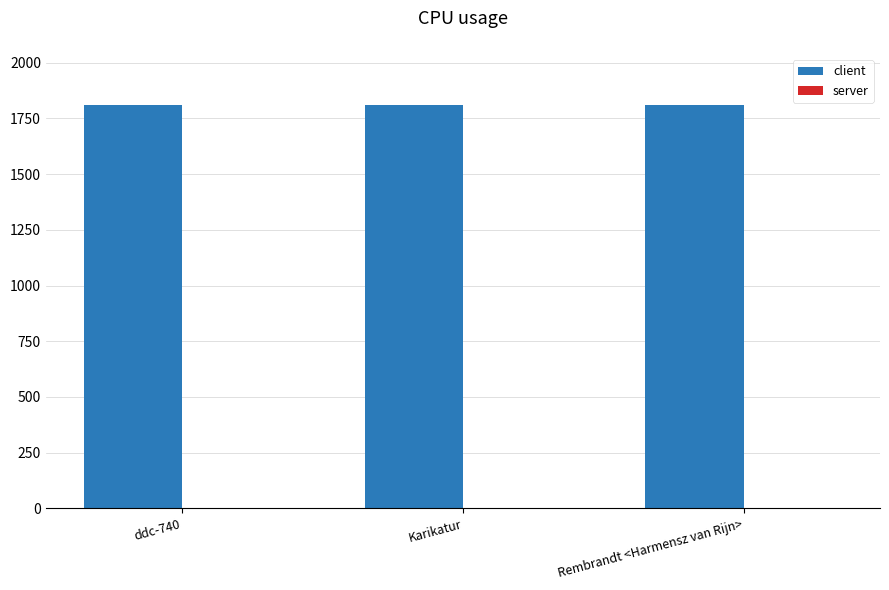

What is the total value across all series at Rembrandt <Harmensz van Rijn>?

1811